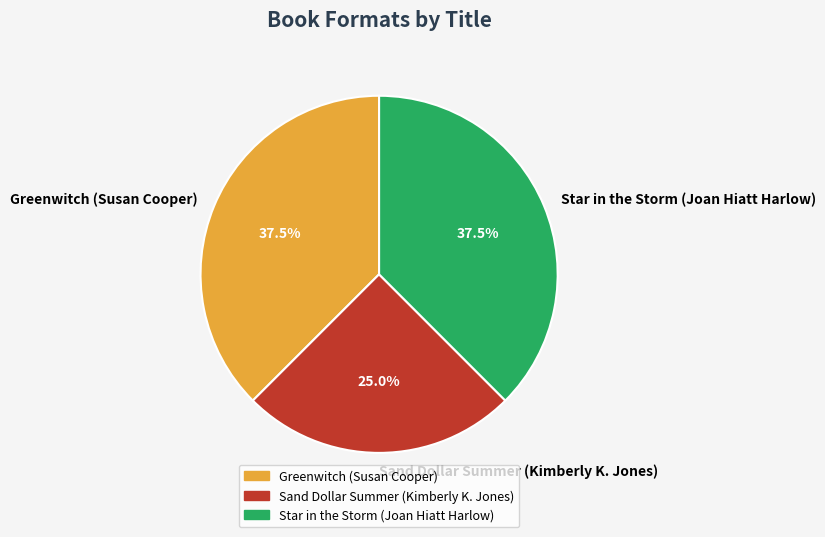

What is the ratio of the value at Greenwitch (Susan Cooper) to the value at Sand Dollar Summer (Kimberly K. Jones)?

1.5